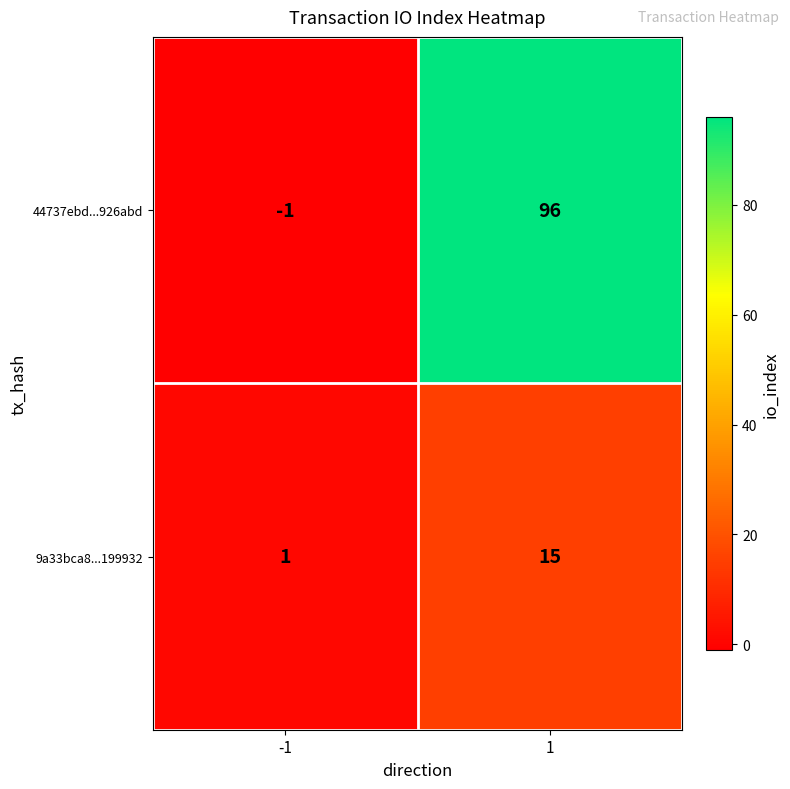

What value does the 44737ebd...926abd series have at 1?

96